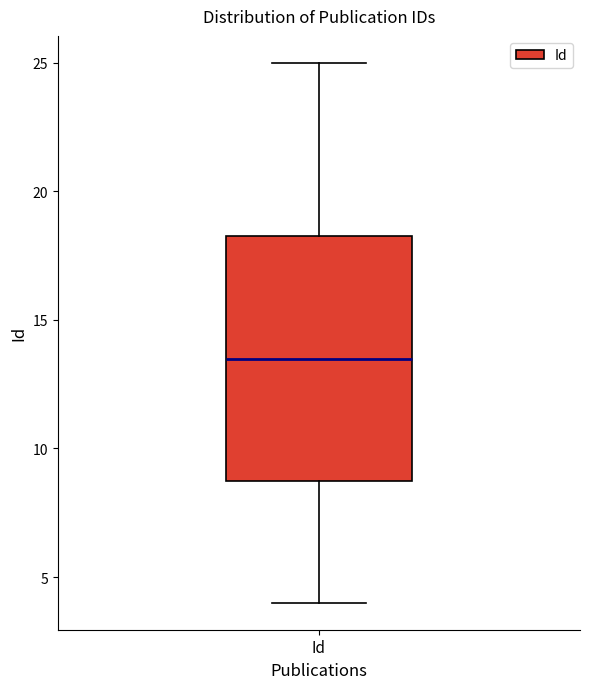

Where does the median line of the box for Id sit on the y-axis? The values are not printed on the chart, so give them approximately, as read against the axis.

13.5